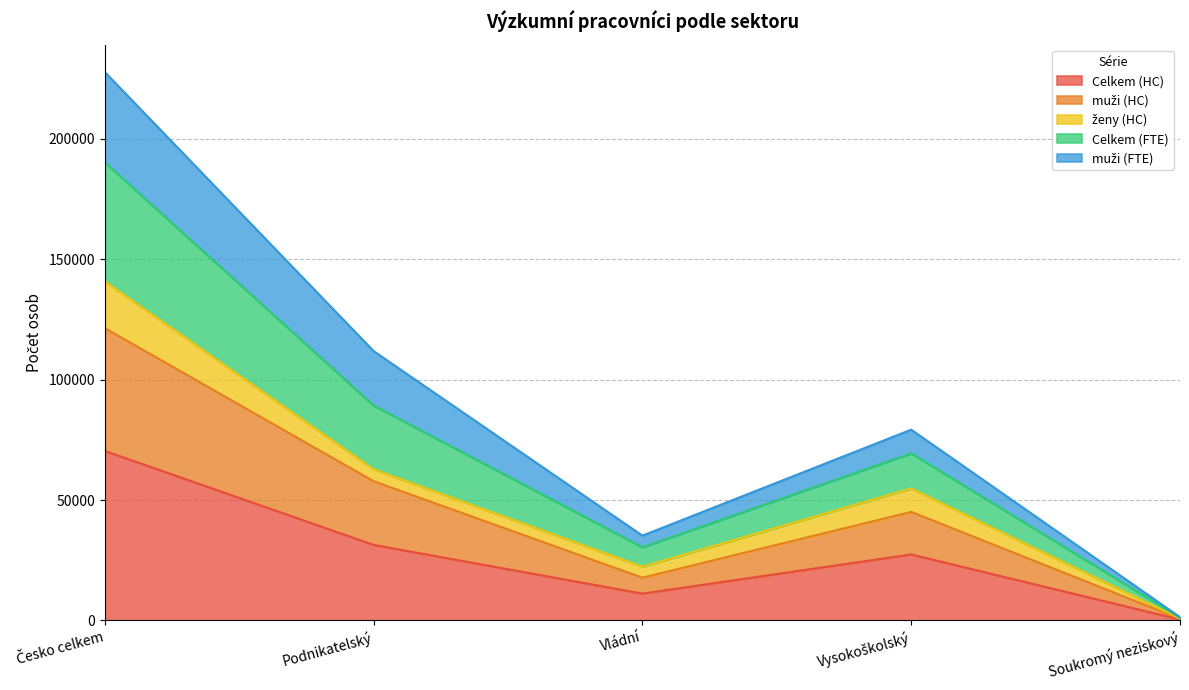

Count the number of categories in the chart.

5